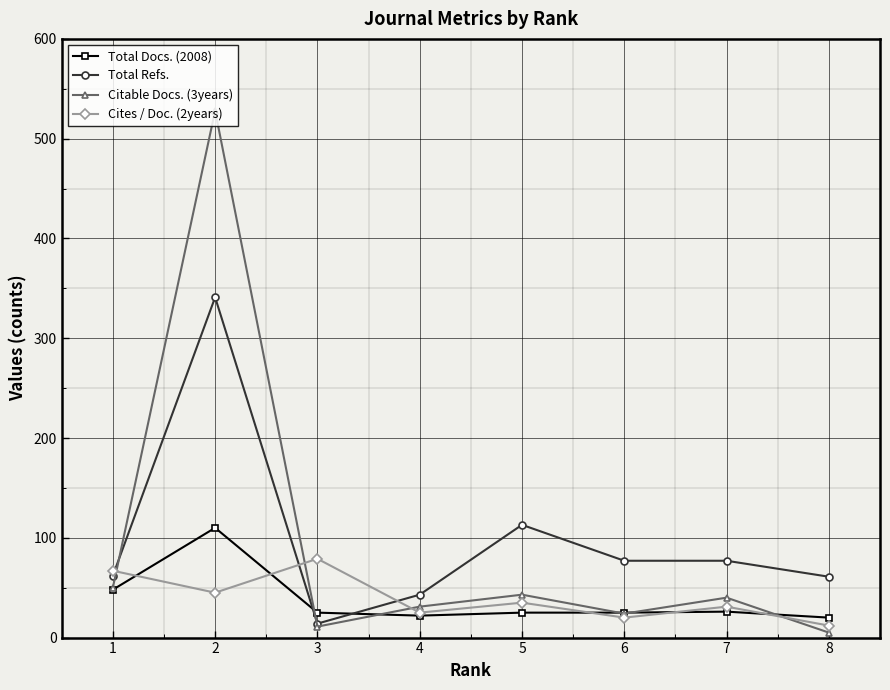

The value of Cites / Doc. (2years) at 5 is 16. True or false?

False